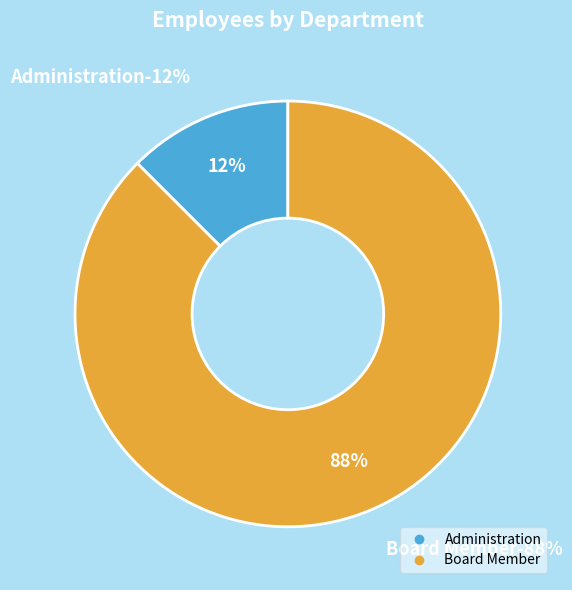

Between Board Member and Administration, which is larger?

Board Member